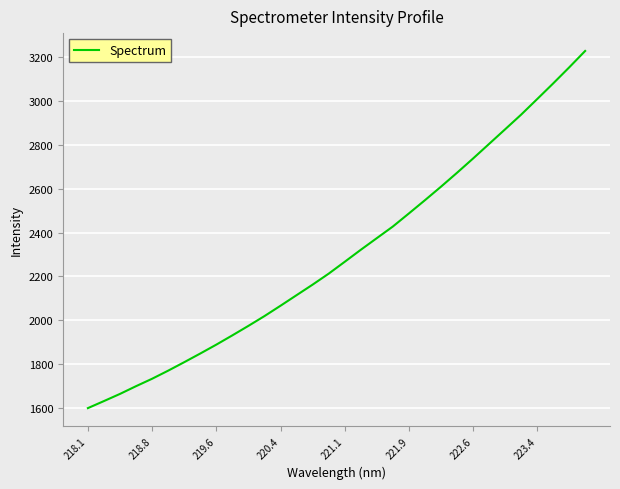

What is the smallest value displayed?

1600.3